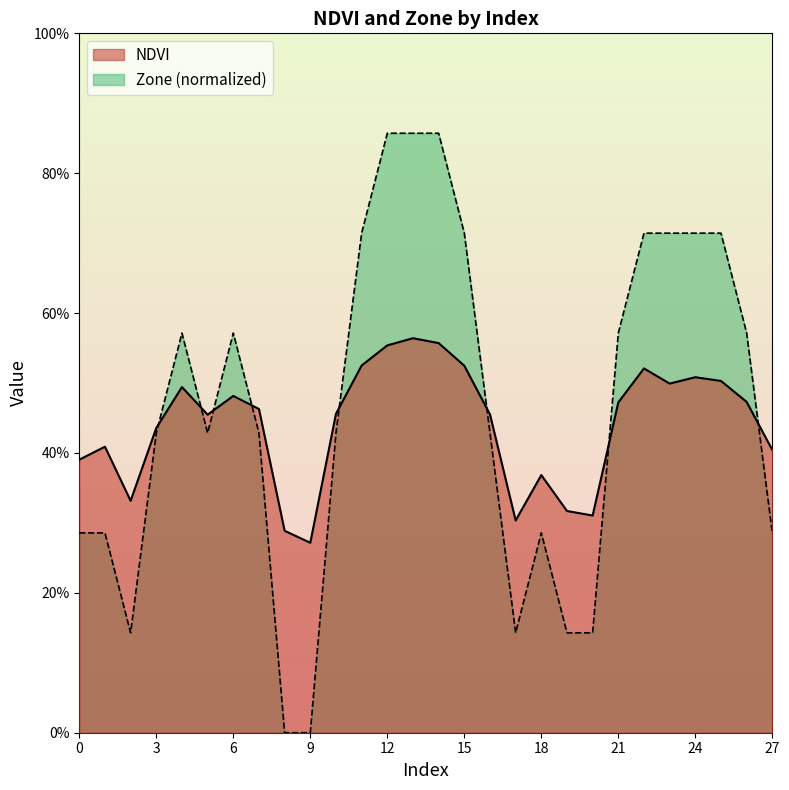

Reading left to right, transcribe all the data shown in this chart.

NDVI: 0=0.4	1=0.4	2=0.3	3=0.4	4=0.5	5=0.5	6=0.5	7=0.5	8=0.3	9=0.3	10=0.5	11=0.5	12=0.6	13=0.6	14=0.6	15=0.5	16=0.5	17=0.3	18=0.4	19=0.3	20=0.3	21=0.5	22=0.5	23=0.5	24=0.5	25=0.5	26=0.5	27=0.4
Zone: 0=0.3	1=0.3	2=0.1	3=0.4	4=0.6	5=0.4	6=0.6	7=0.4	8=0.0	9=0.0	10=0.4	11=0.7	12=0.9	13=0.9	14=0.9	15=0.7	16=0.4	17=0.1	18=0.3	19=0.1	20=0.1	21=0.6	22=0.7	23=0.7	24=0.7	25=0.7	26=0.6	27=0.3